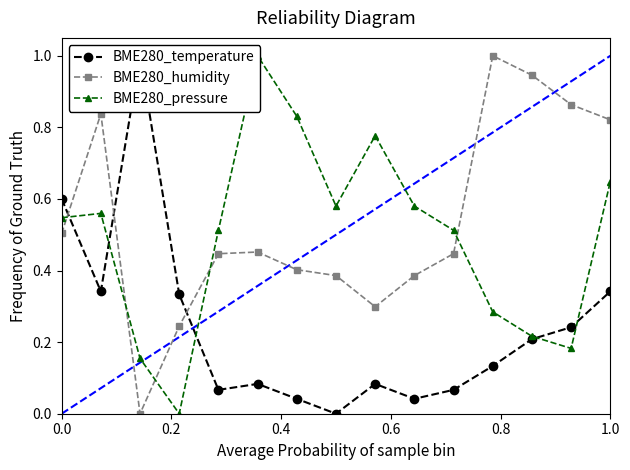

Is this an area chart (filled region under the line)?

No